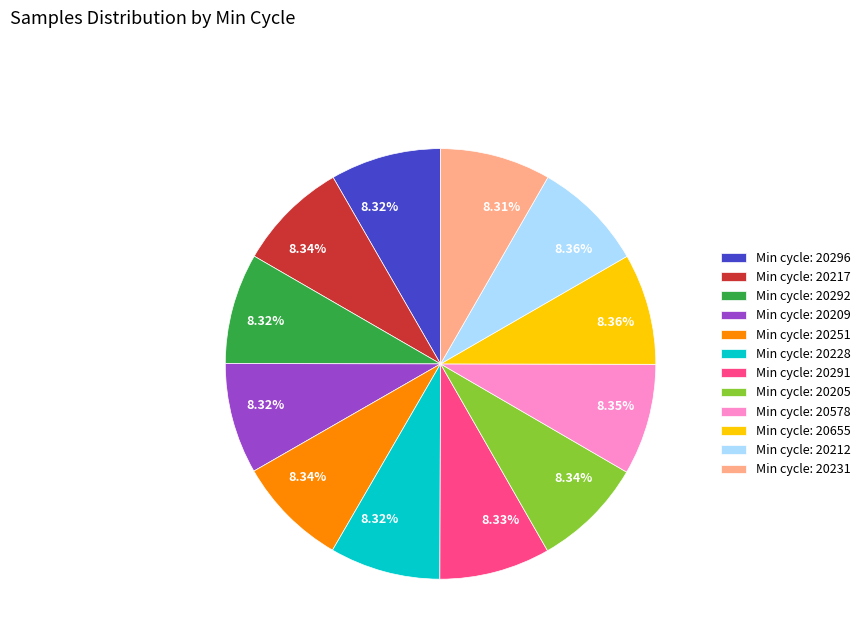

What is the ratio of the value at Min cycle: 20231 to the value at Min cycle: 20228?

1.0